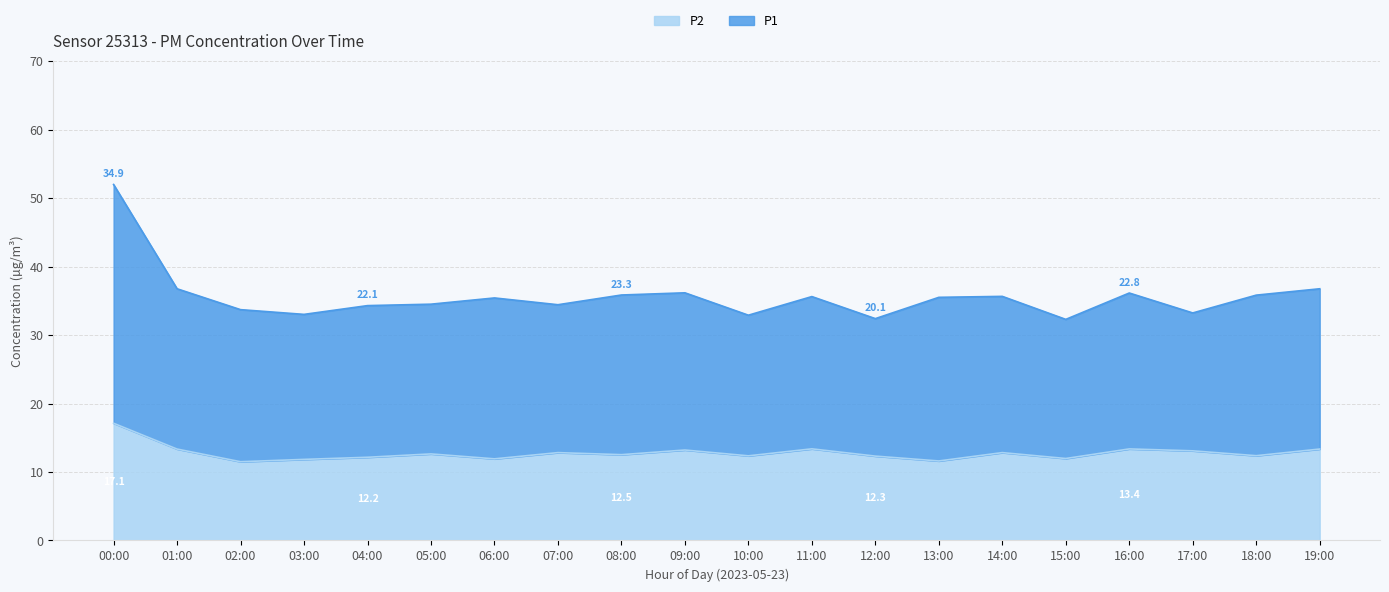

Is the value of P2 at 18:00 greater than the value of P1 at 02:00?

No